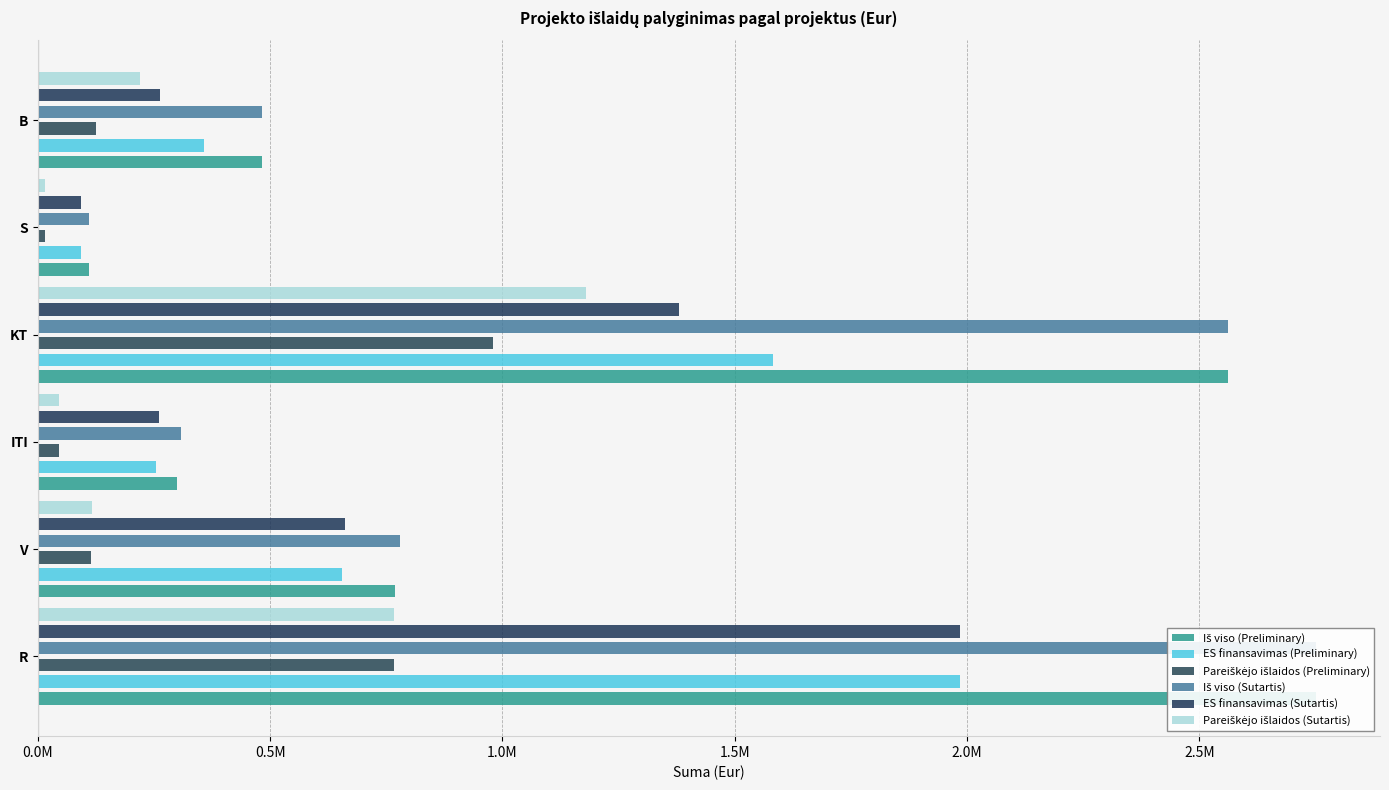

Is it true that ES finansavimas (Sutartis) equals 1380923.6 at KT?

True